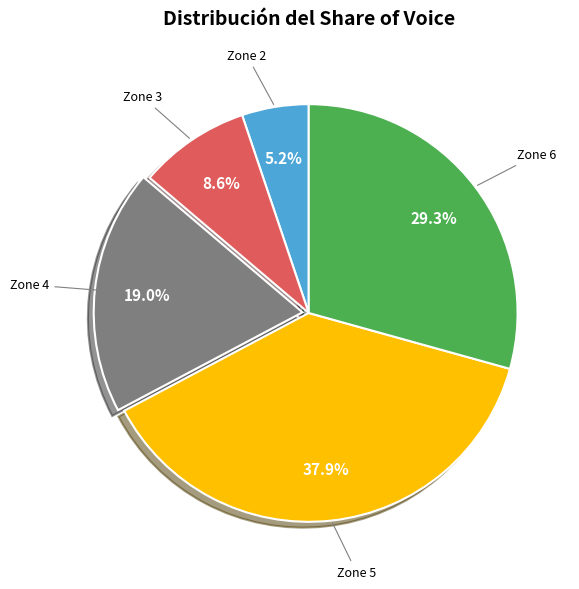

Does any single category account for the majority?

No